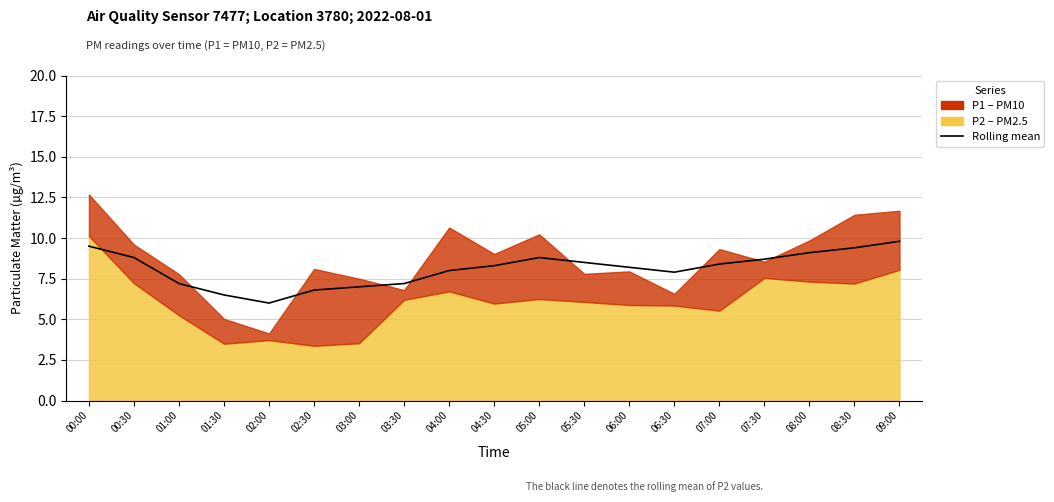

What is the label of the 12th point from the left?

05:30